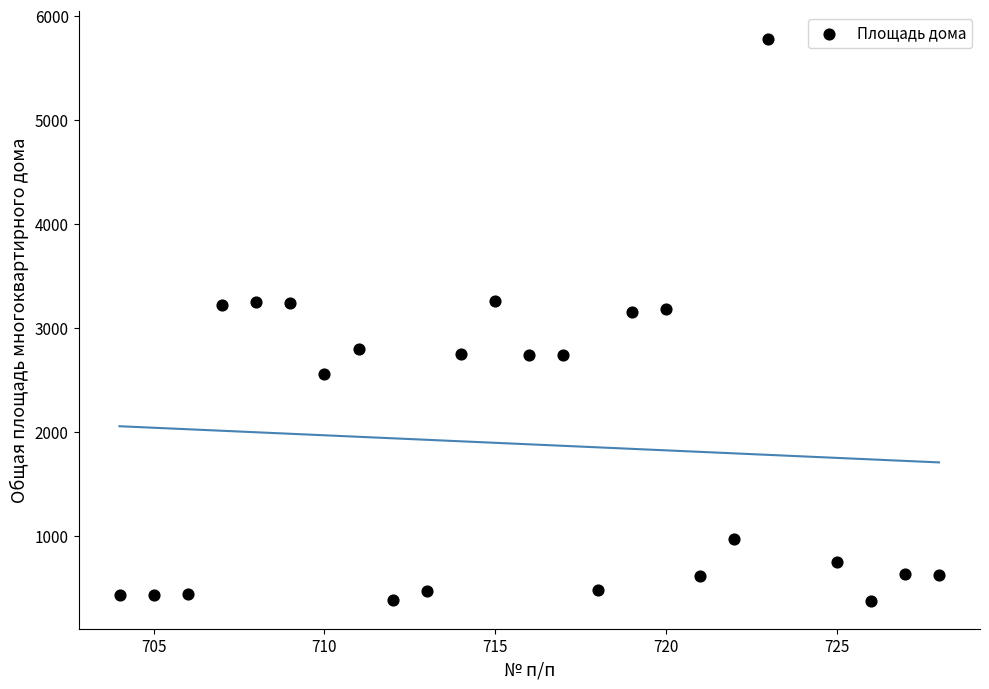

What is the range of X values (max minus min)?

24.0